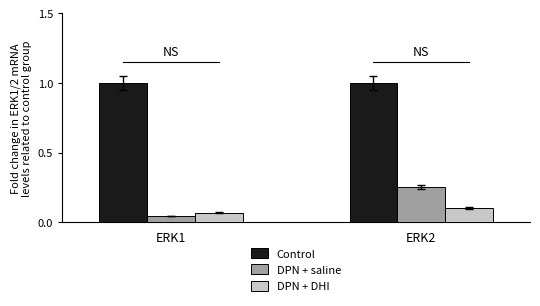

Which category has the highest value in the DPN + DHI series?

ERK2